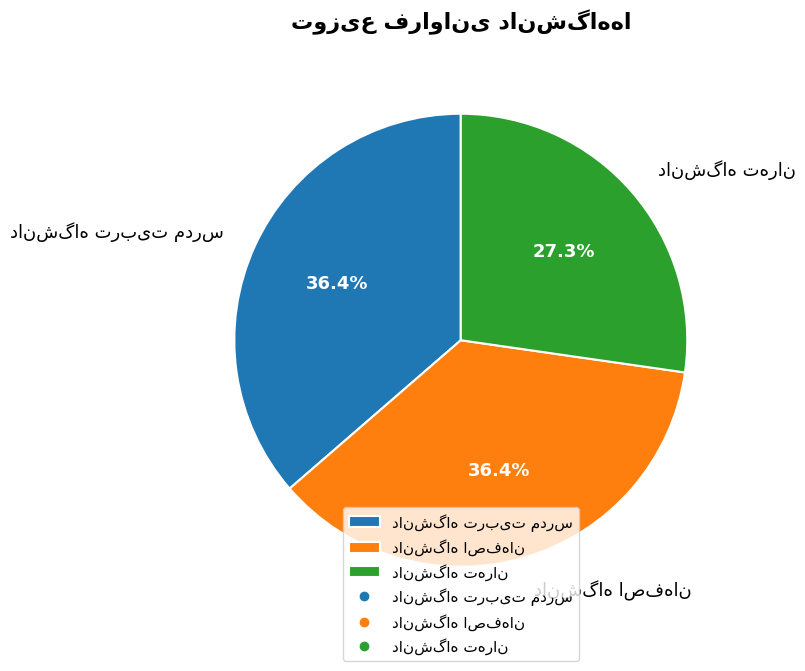

Count the number of slices in the pie.

3